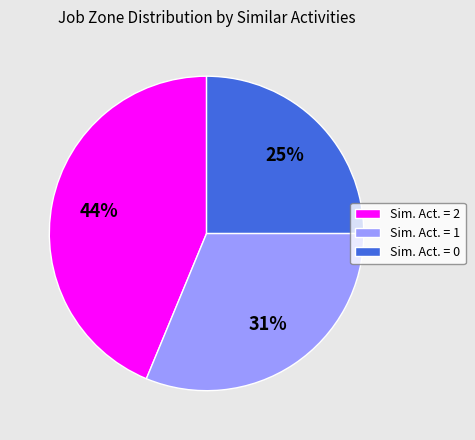

Between Sim. Act. = 0 and Sim. Act. = 1, which is larger?

Sim. Act. = 1